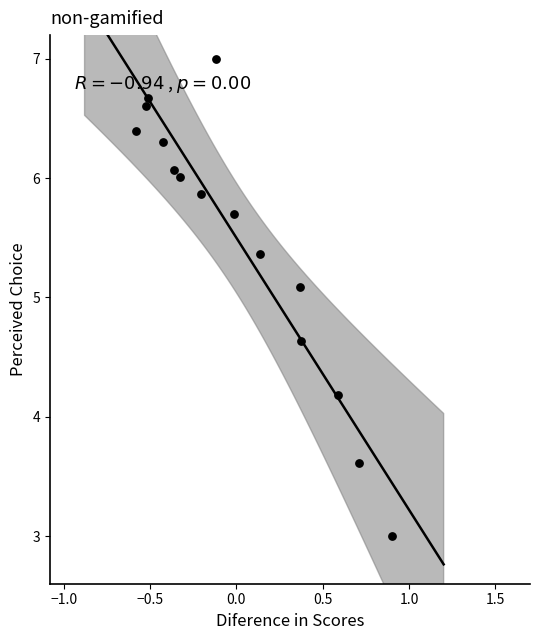

What Y value in the scatter plot is closest to 5?

5.1